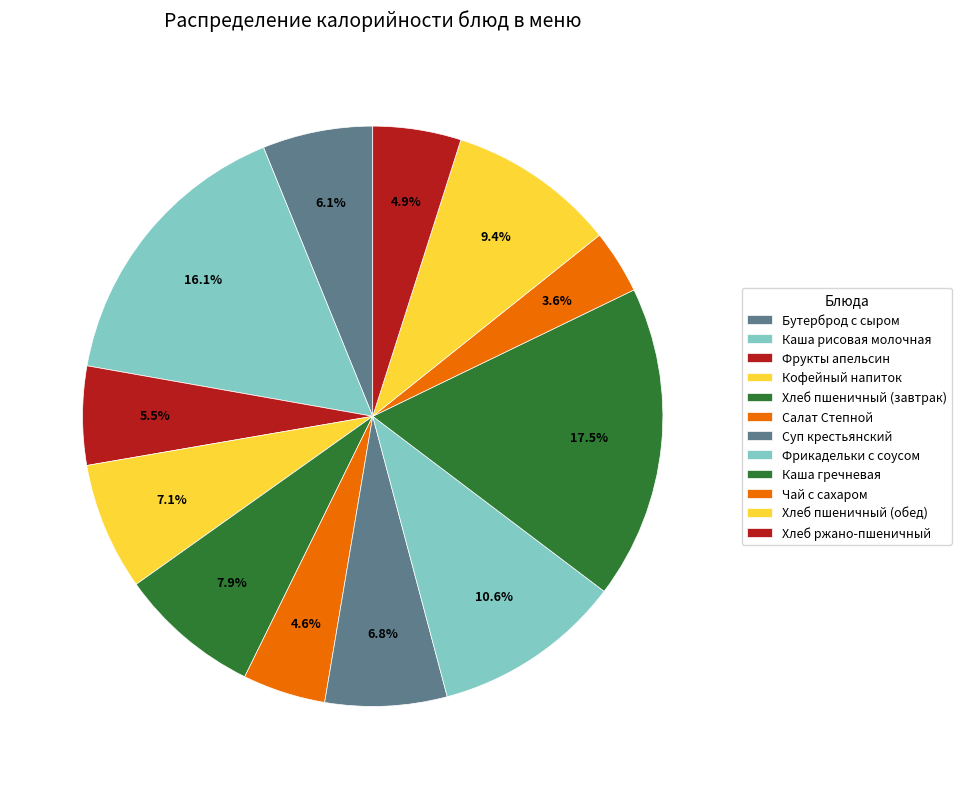

How many slices are in this pie chart?

12